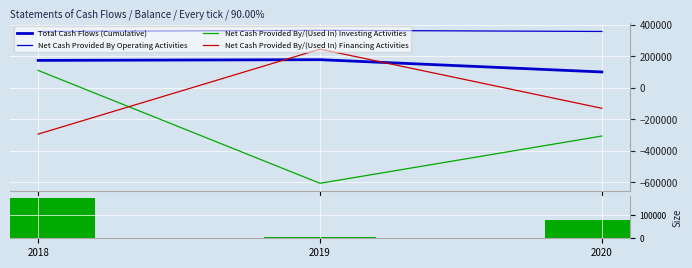

At which category does the chart reach its minimum across all series?

2019